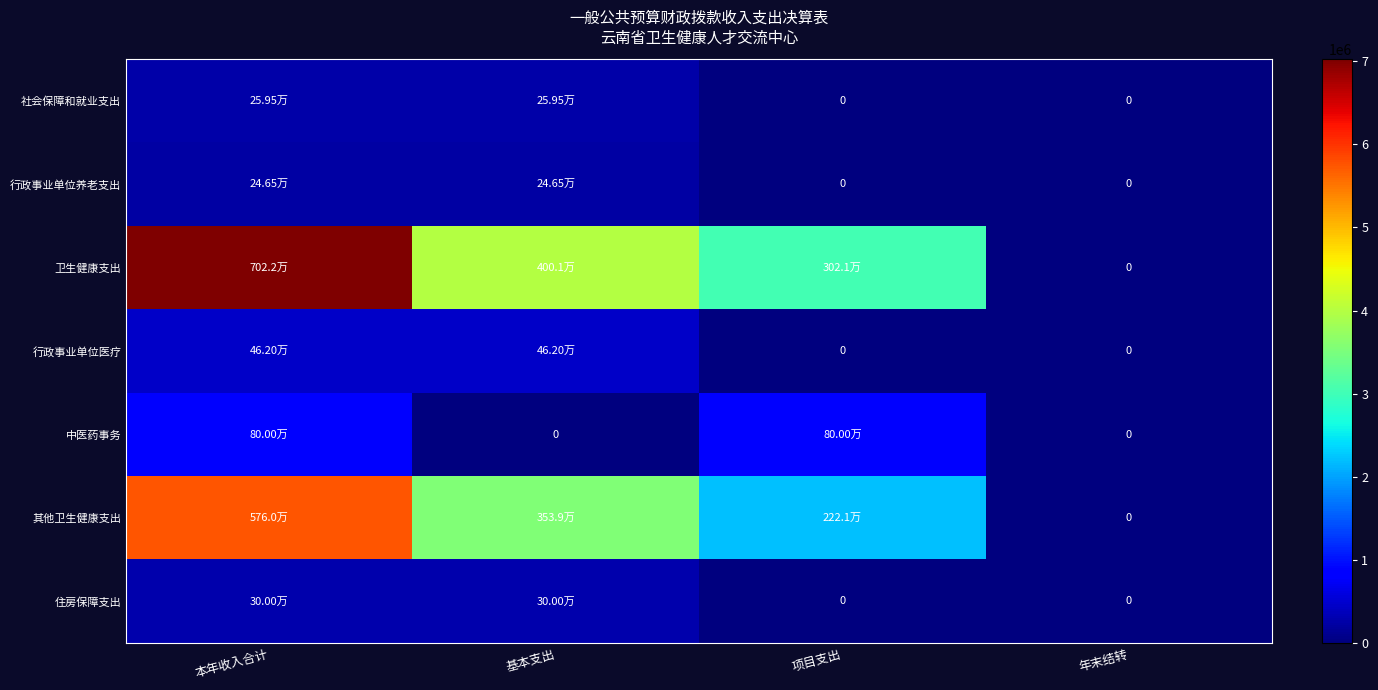

Is it true that 其他卫生健康支出 equals 0.0 at 年末结转?

True